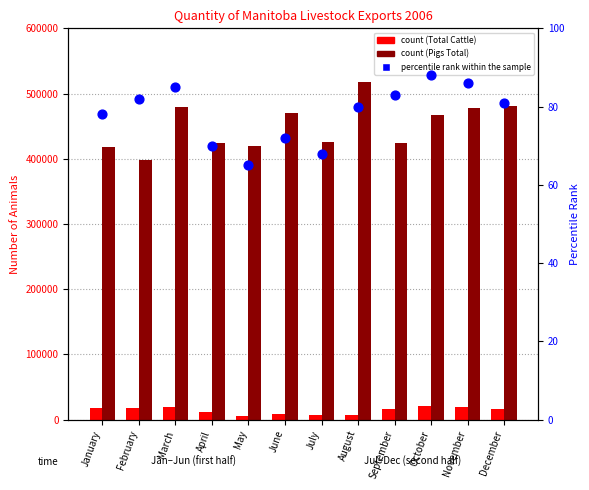

Which series has the largest Y range (max minus min)?

Pigs Total